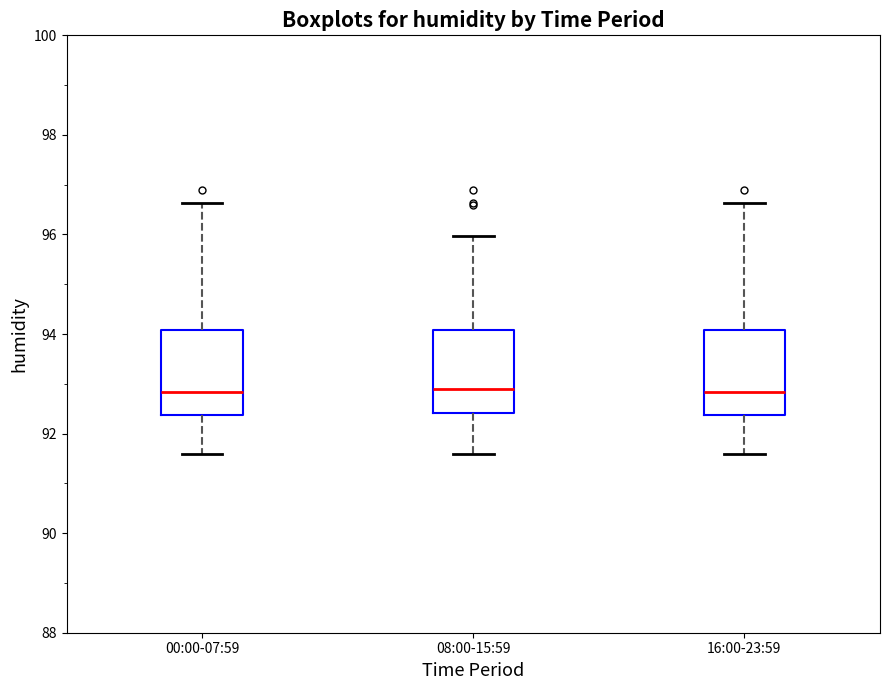

Reading left to right, transcribe this box plot: for each box, give where its median line is, the range the box spans, and where its two whiskers end, as read against the y-axis. The values are not printed on the chart, so give them approximately, as read against the axis.

00:00-07:59: median 92.8, box 92.4 to 94.0, whiskers 91.6 to 96.6
08:00-15:59: median 92.8, box 92.4 to 94.0, whiskers 91.6 to 96.0
16:00-23:59: median 92.8, box 92.4 to 94.0, whiskers 91.6 to 96.6